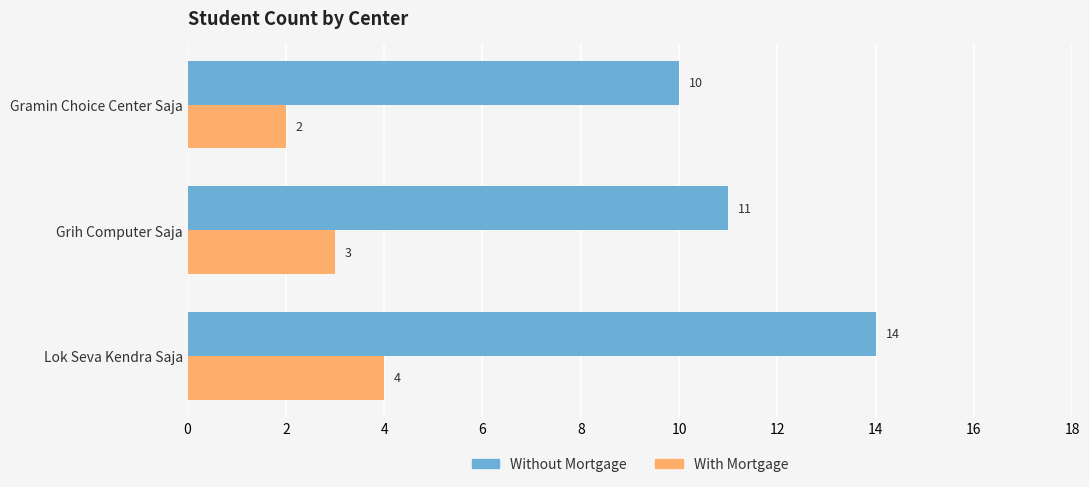

Rank the series by their average value, from lowest to highest.

With Mortgage, Without Mortgage